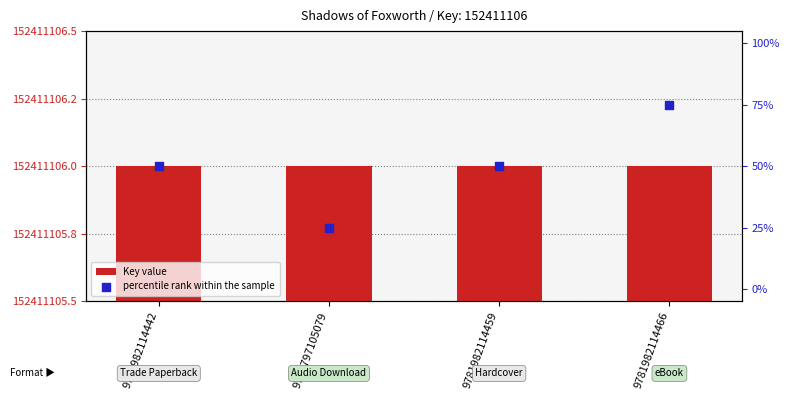

At which category is the sum across all series the highest?

9781982114466